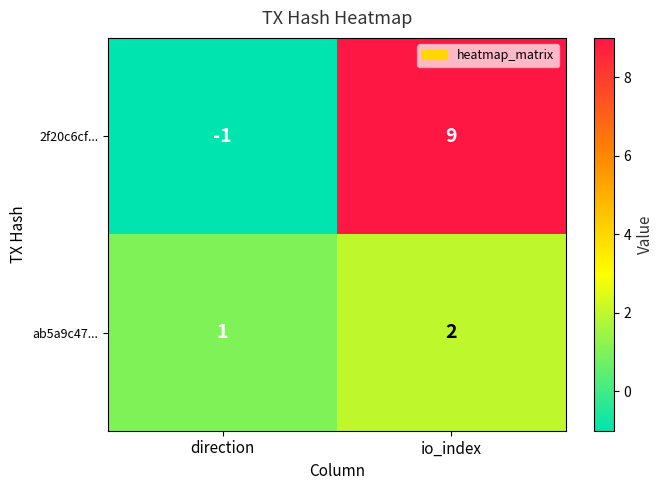

Reading right to left, list all the values displayed in this chart.

2f20c6cf...: 9	-1
ab5a9c47...: 2	1